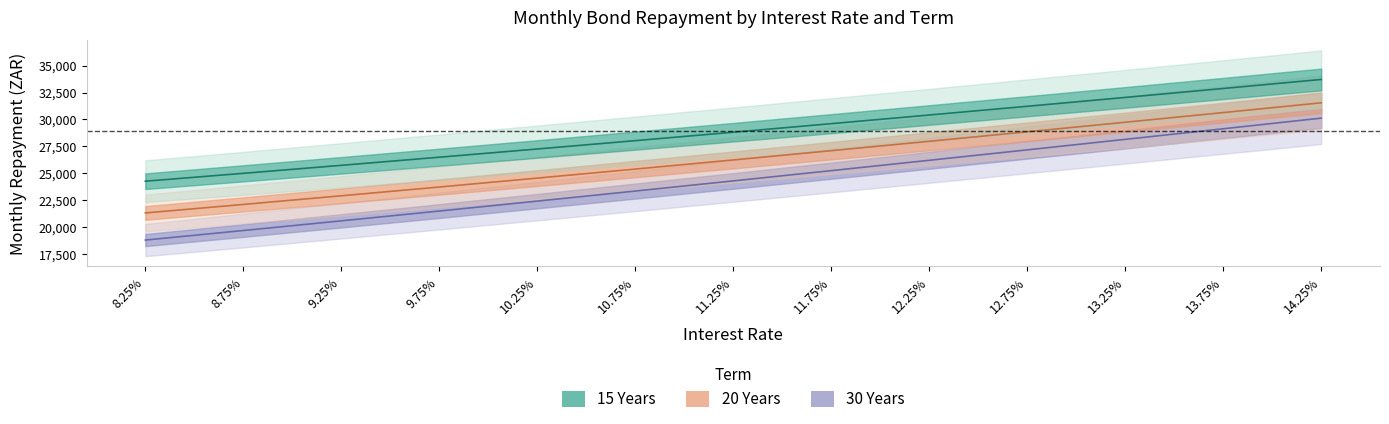

What is the maximum value for 20 Years?

31543.0